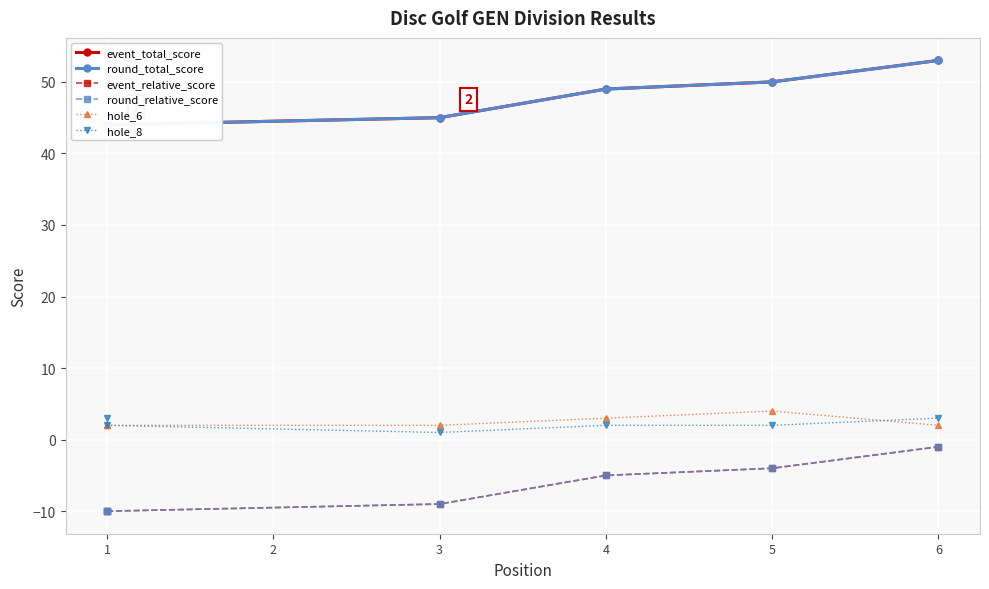

True or false: hole_8 and round_relative_score intersect in this chart.

False